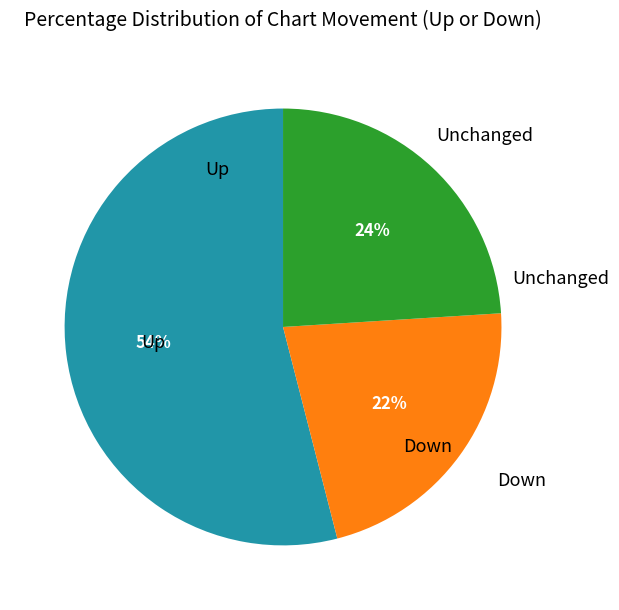

To the nearest percent, what is the difference between the largest and smallest slice percentages?

32%